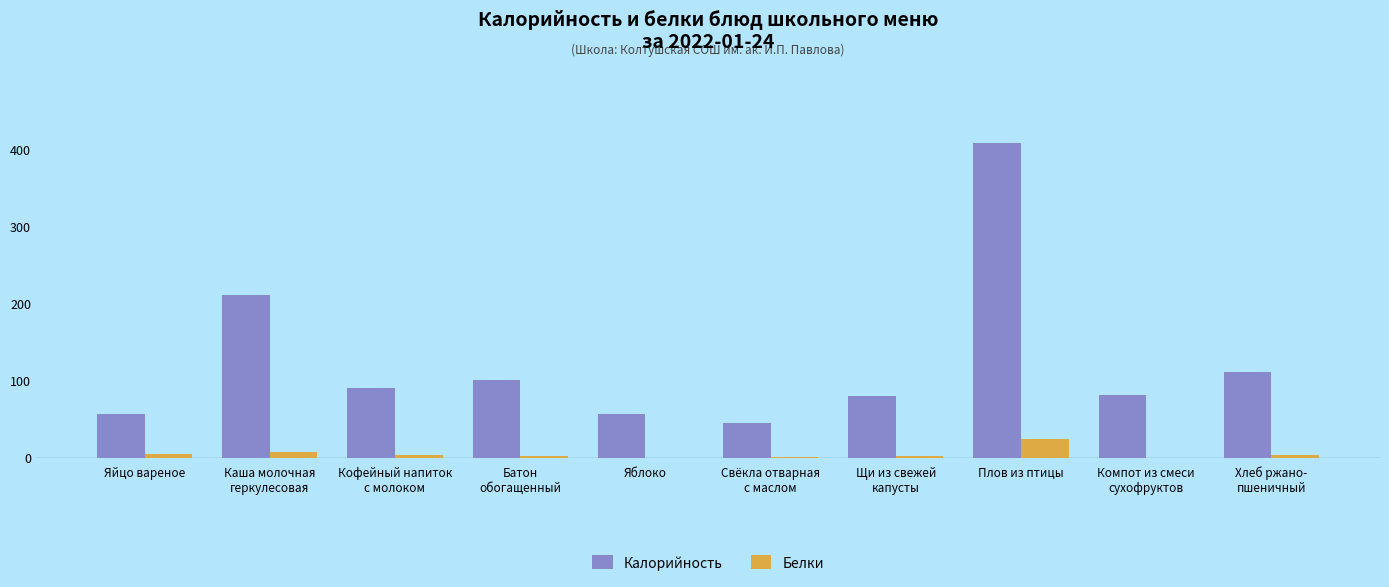

Which label corresponds to the largest value in the chart?

Плов из птицы